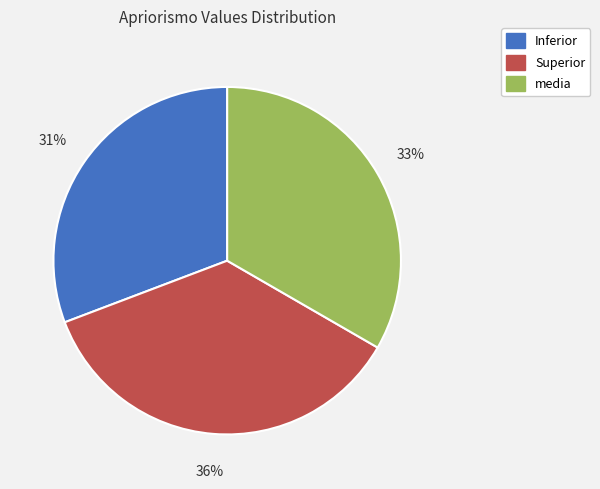

Is there any slice that represents more than half of the pie?

No